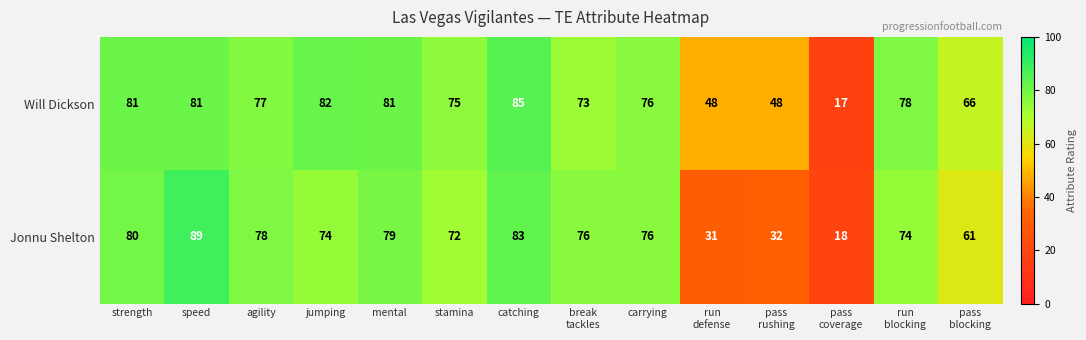

At how many categories does at least one series exceed 87?

1